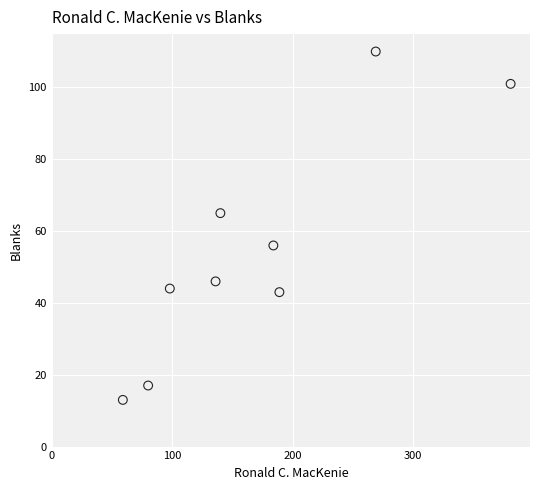

What is the range of X values (max minus min)?

322